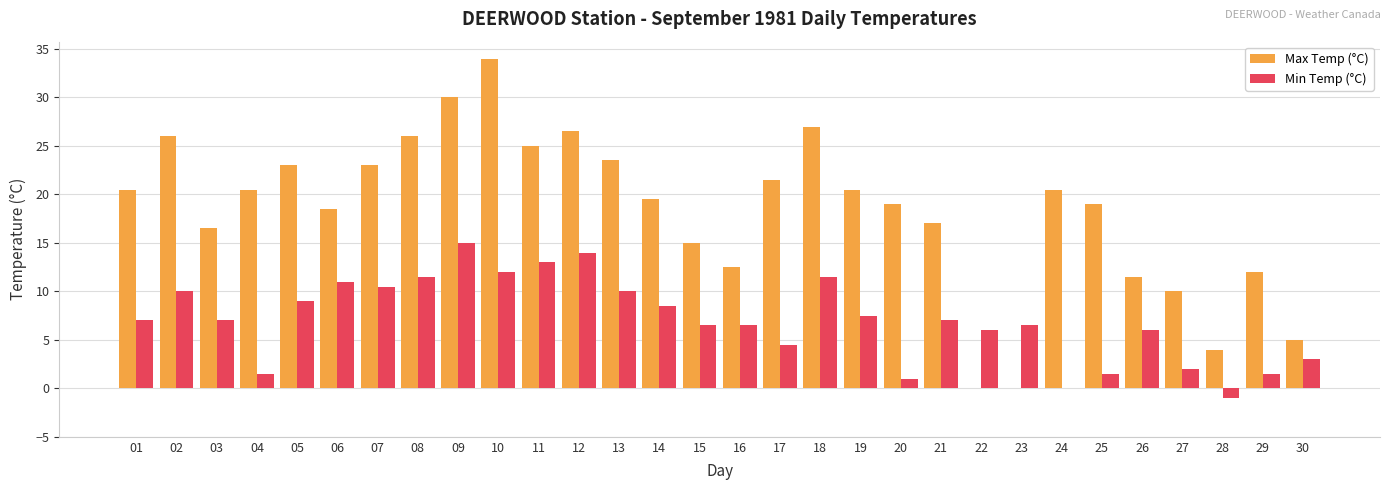

Reading right to left, transcribe all the data shown in this chart.

Max Temp (°C): 30=5.0	29=12.0	28=4.0	27=10.0	26=11.5	25=19.0	24=20.5	23=0.0	22=0.0	21=17.0	20=19.0	19=20.5	18=27.0	17=21.5	16=12.5	15=15.0	14=19.5	13=23.5	12=26.5	11=25.0	10=34.0	09=30.0	08=26.0	07=23.0	06=18.5	05=23.0	04=20.5	03=16.5	02=26.0	01=20.5
Min Temp (°C): 30=3.0	29=1.5	28=-1.0	27=2.0	26=6.0	25=1.5	24=0.0	23=6.5	22=6.0	21=7.0	20=1.0	19=7.5	18=11.5	17=4.5	16=6.5	15=6.5	14=8.5	13=10.0	12=14.0	11=13.0	10=12.0	09=15.0	08=11.5	07=10.5	06=11.0	05=9.0	04=1.5	03=7.0	02=10.0	01=7.0